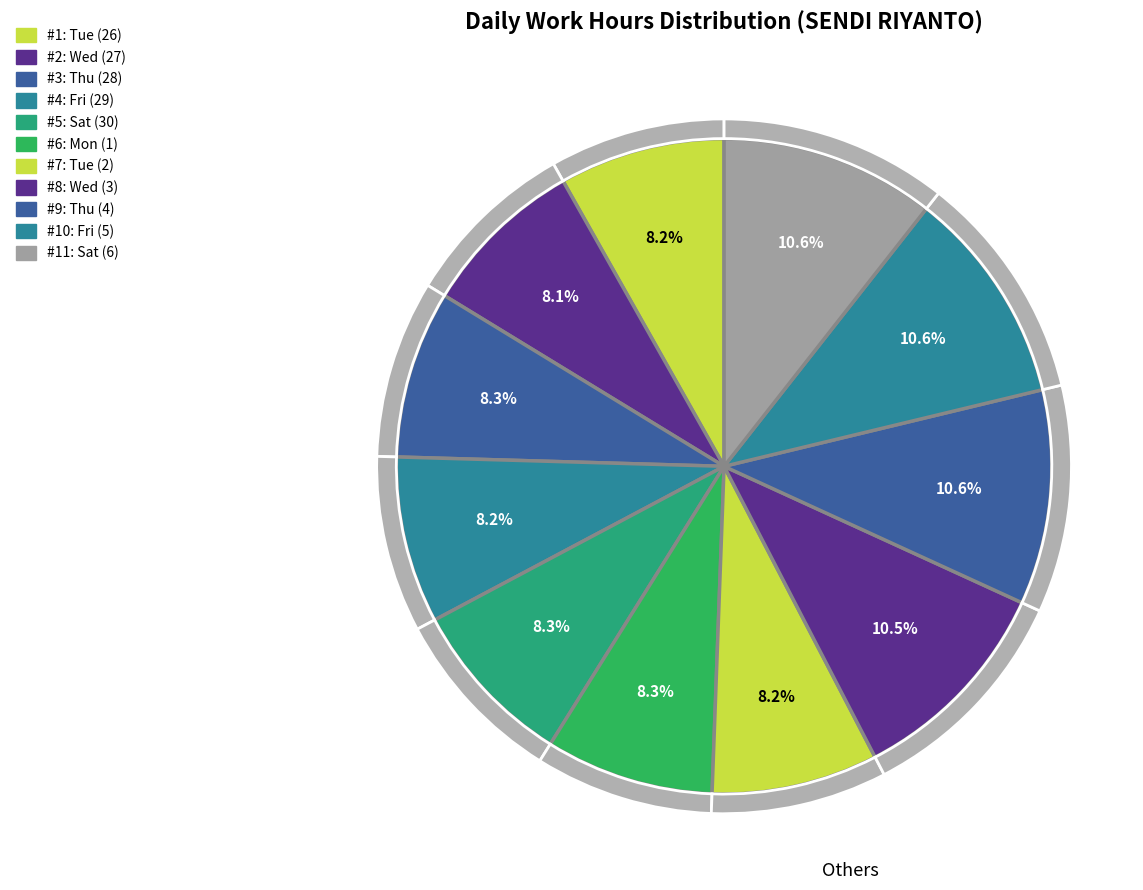

What percentage do Thu (28) and Thu (4) together represent?

18.9%